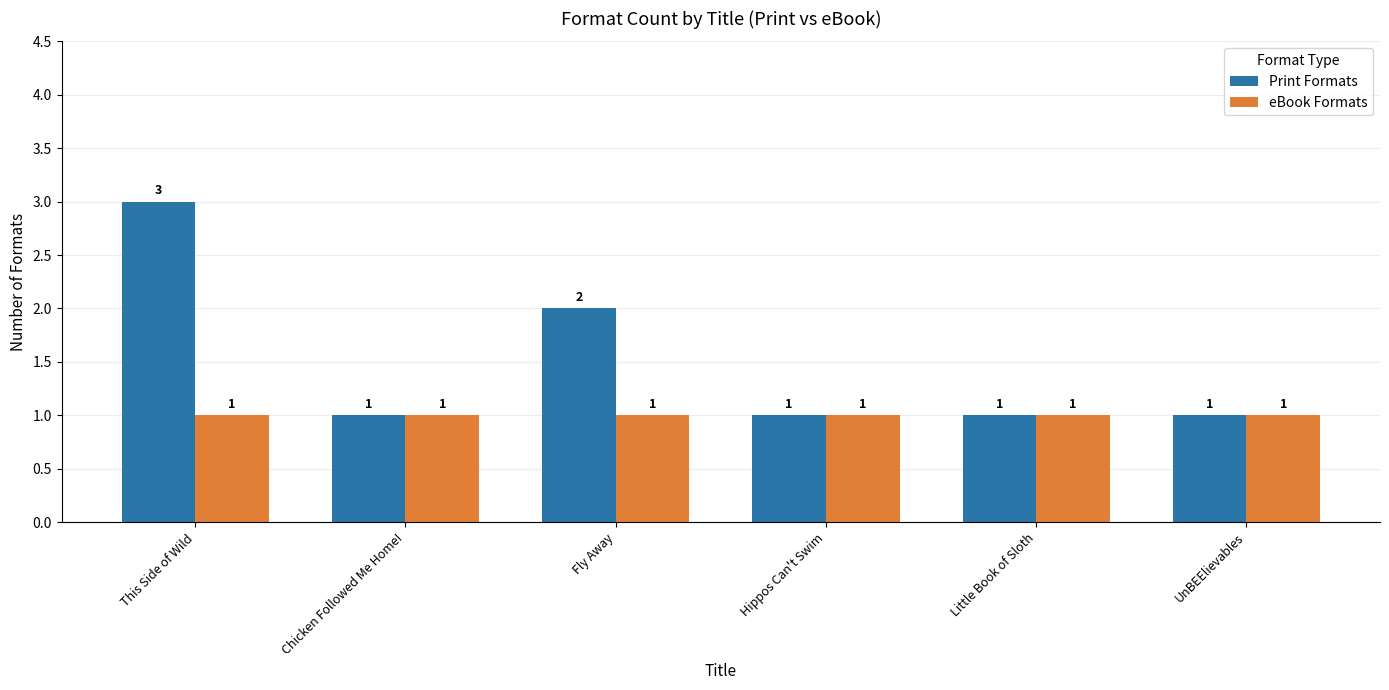

Reading left to right, extract all data points from this chart.

Print Formats: This Side of Wild=3	Chicken Followed Me Home!=1	Fly Away=2	Hippos Can't Swim=1	Little Book of Sloth=1	UnBEElievables=1
eBook Formats: This Side of Wild=1	Chicken Followed Me Home!=1	Fly Away=1	Hippos Can't Swim=1	Little Book of Sloth=1	UnBEElievables=1